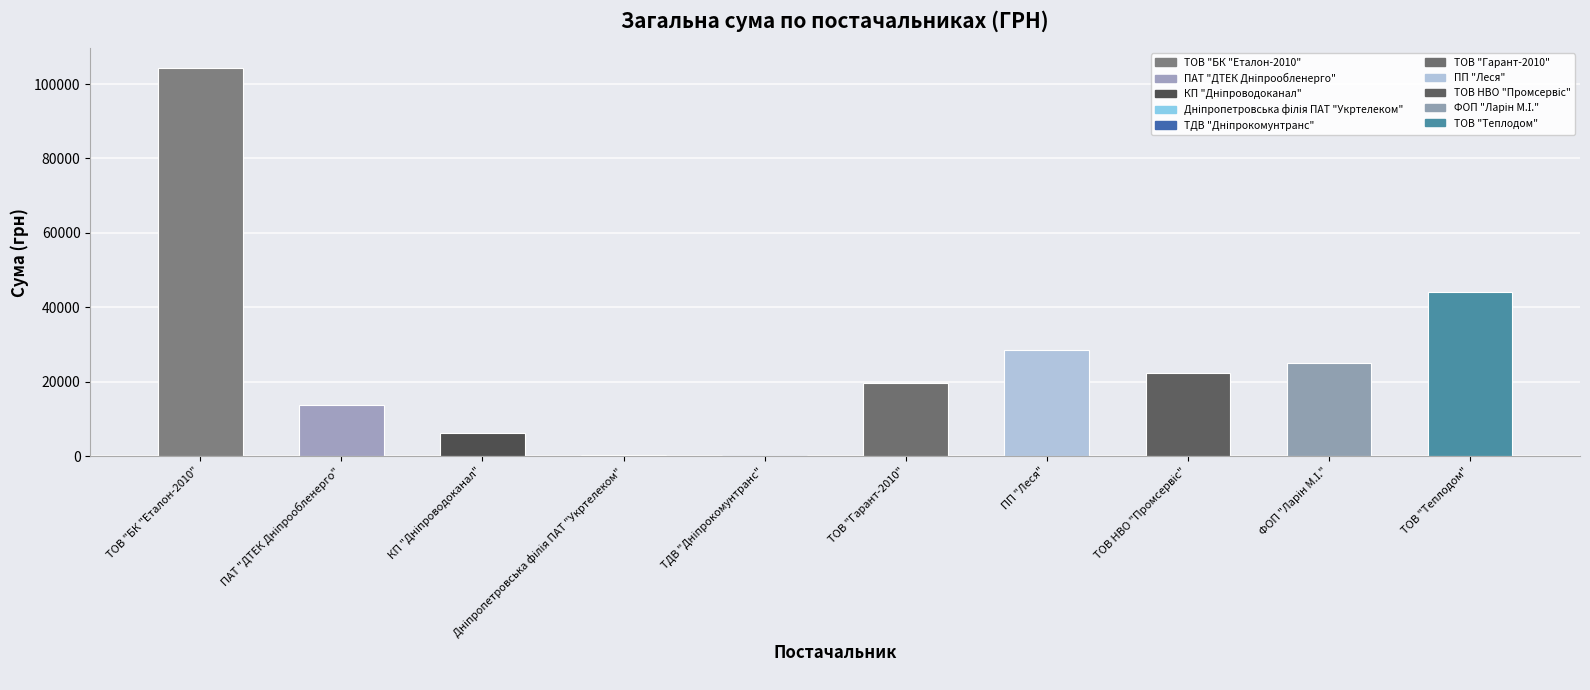

What is the maximum value shown in the chart?

104400.0